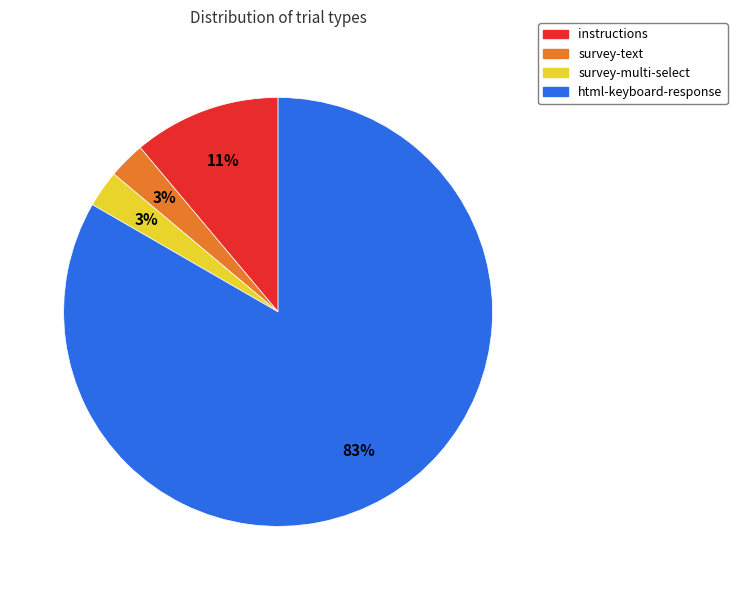

Is there a majority slice in this chart?

Yes